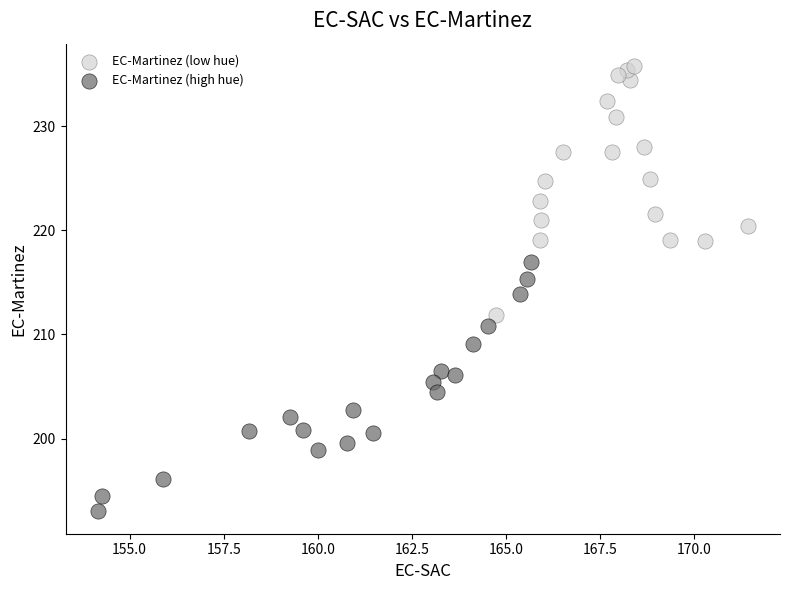

Which series reaches the minimum Y coordinate?

EC-Martinez (high hue)